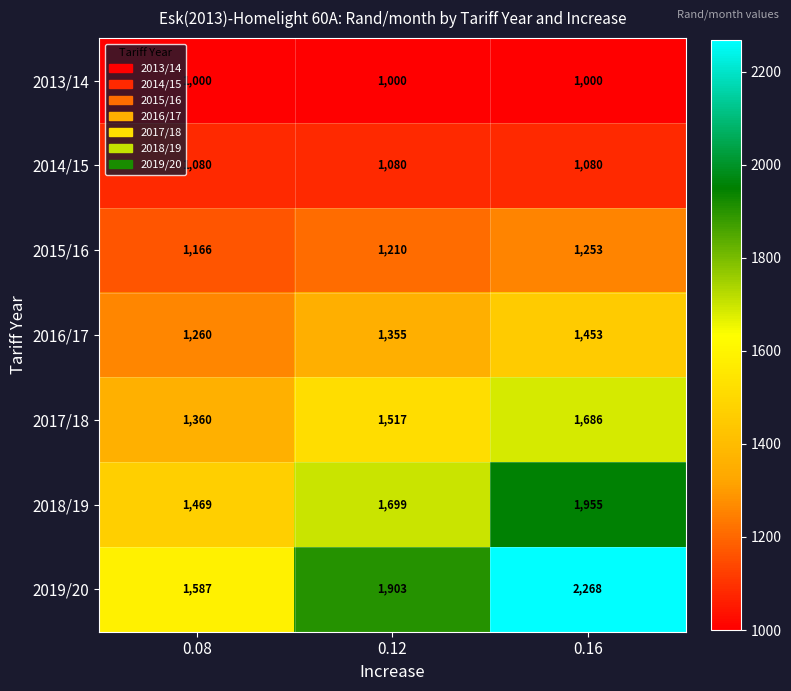

Which series has the largest range (max minus min)?

2019/20